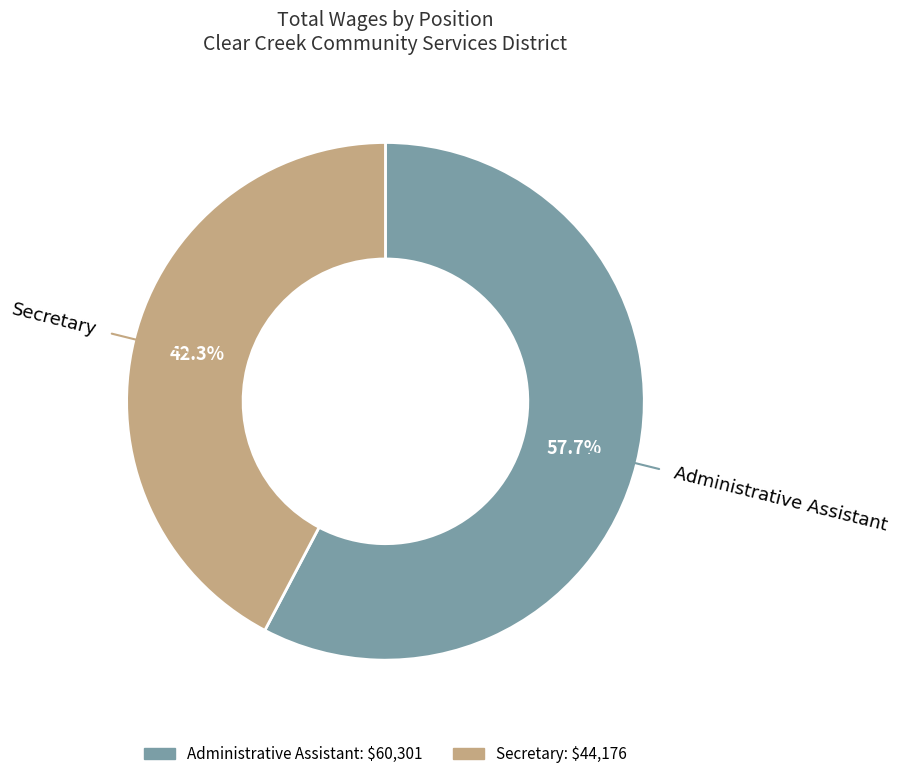

What is the total percentage of Administrative Assistant and Secretary?

100.0%